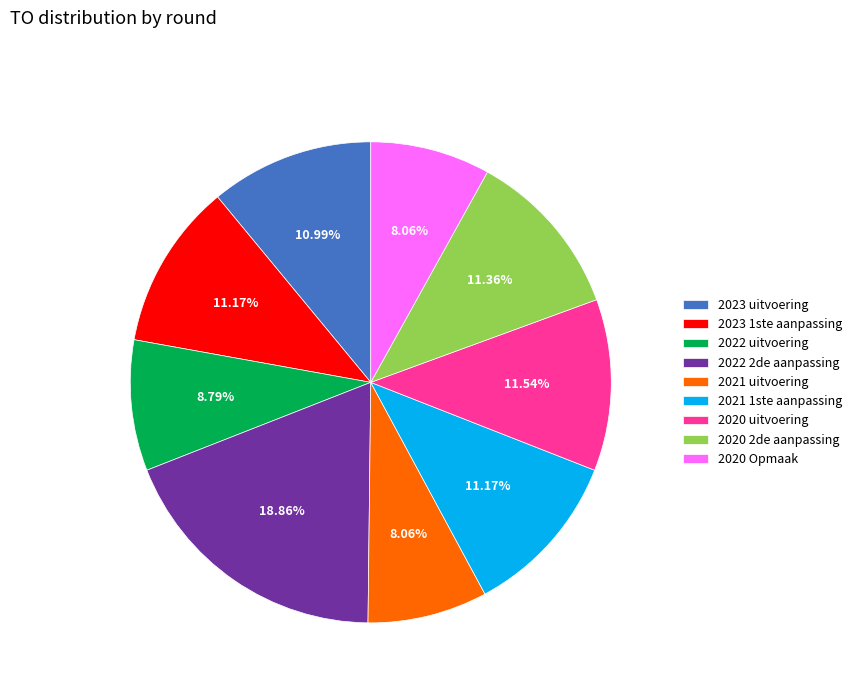

How many segments does this pie chart have?

9